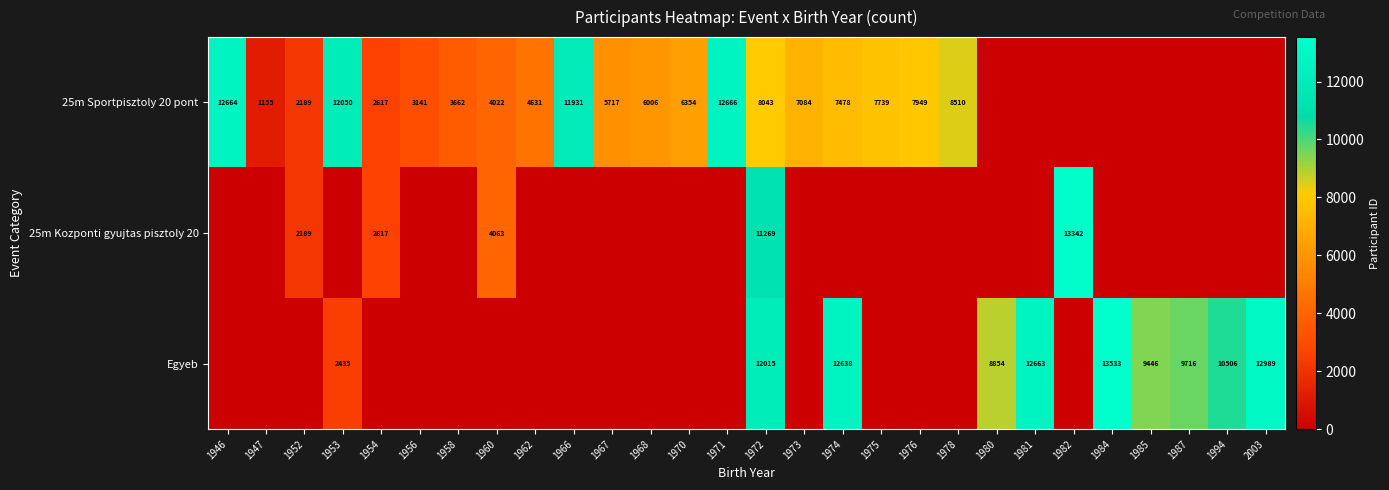

Is it true that 25m Sportpisztoly 20 pont equals 12666 at 1971?

True